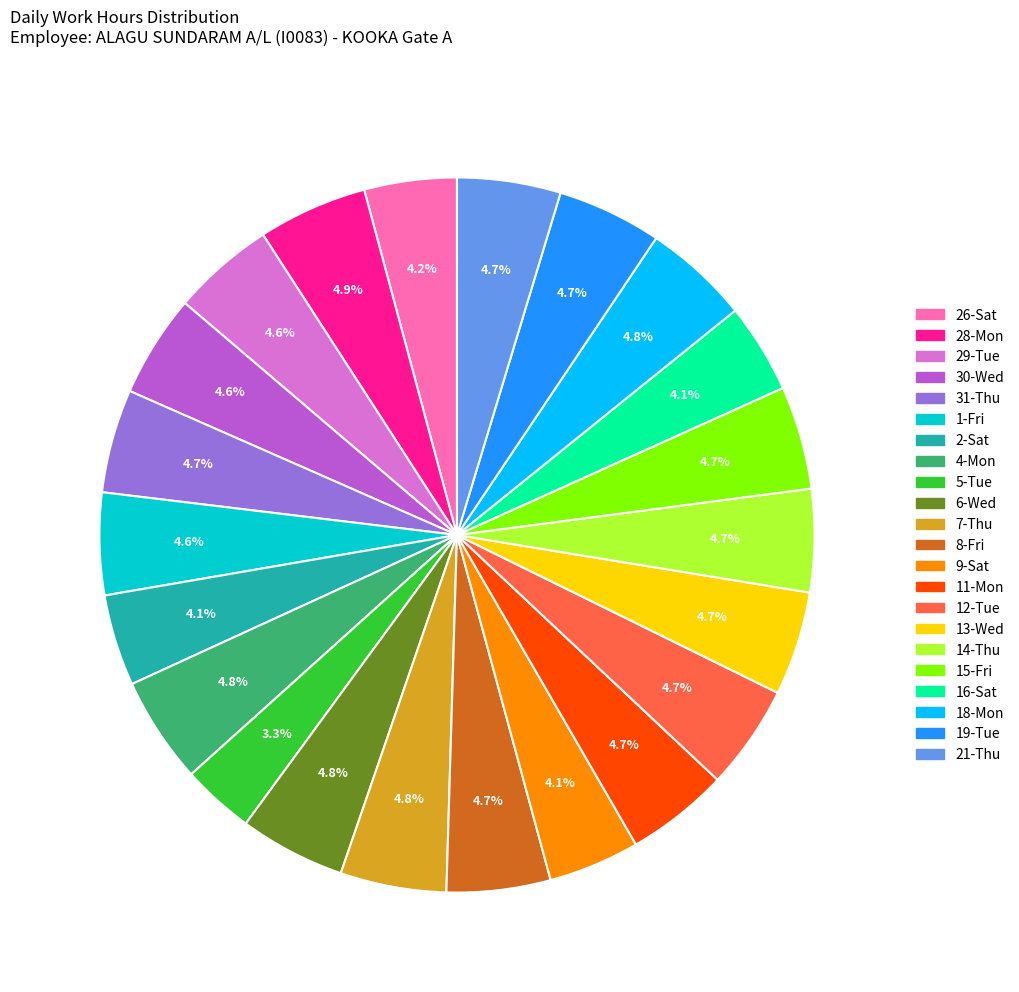

To the nearest percent, what percentage of the pie is 29-Tue?

5%